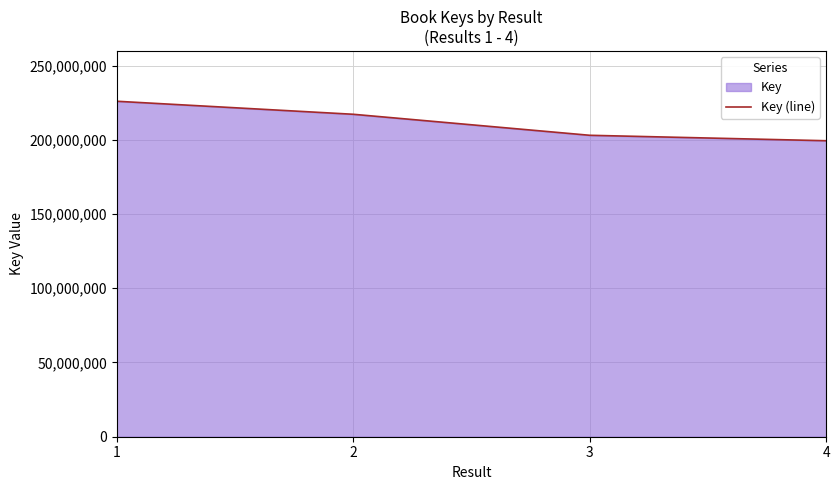

Reading left to right, transcribe all the data shown in this chart.

1=225961336	2=217189562	3=203035694	4=199368878